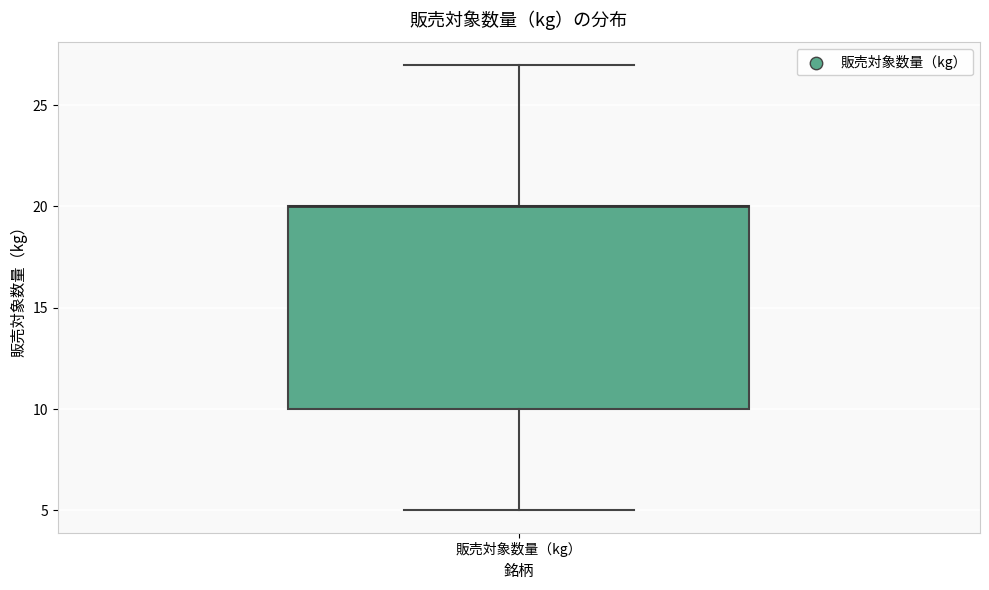

Read this box plot against the y-axis: the position of the median line, the range covered by the box, and the ends of both whiskers. The values are not printed on the chart, so give them approximately, as read against the axis.

median 20 (drawn on the box's upper edge), box 10 to 20, whiskers 5 to 27